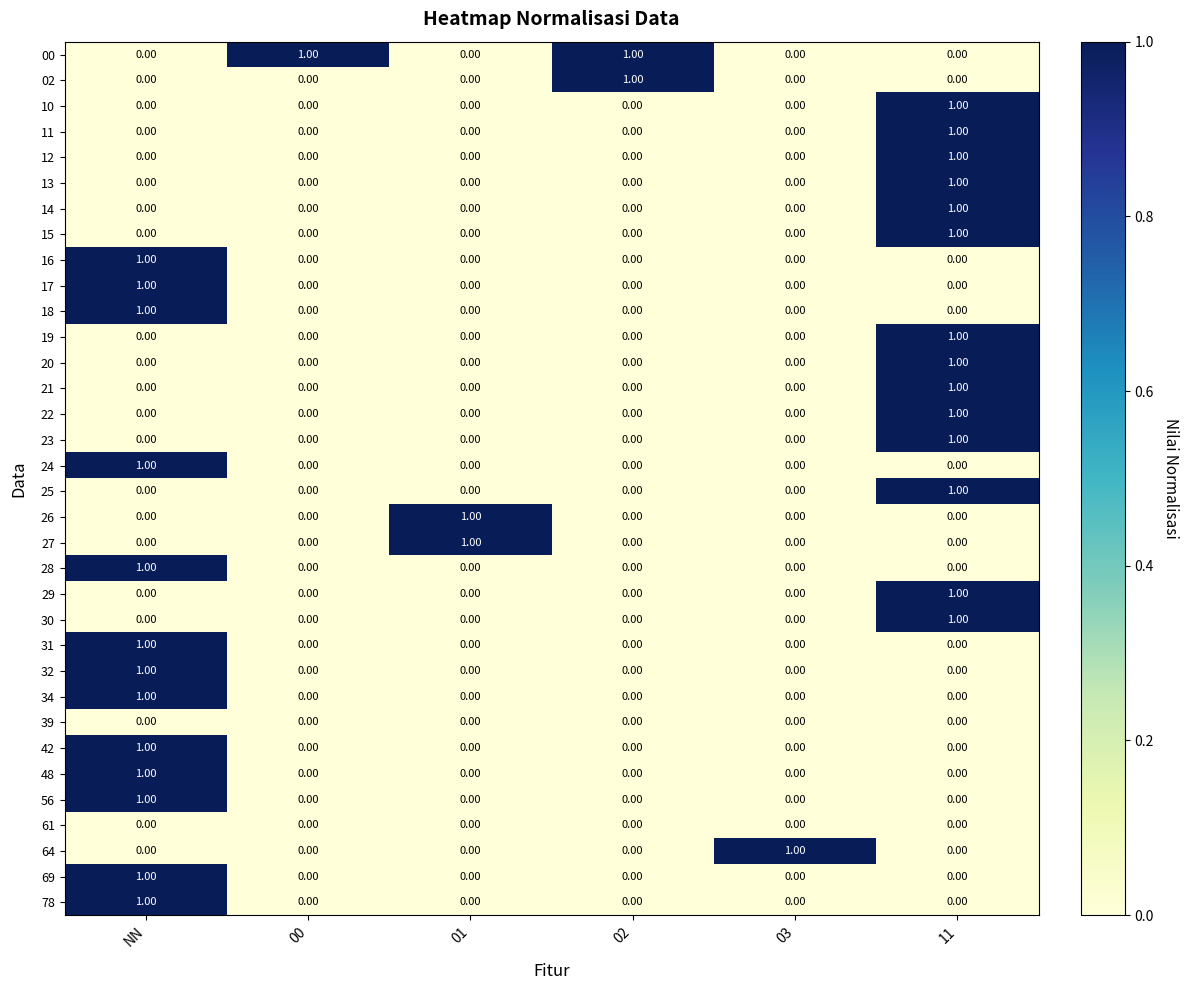

What is the total value across all series at NN?

13